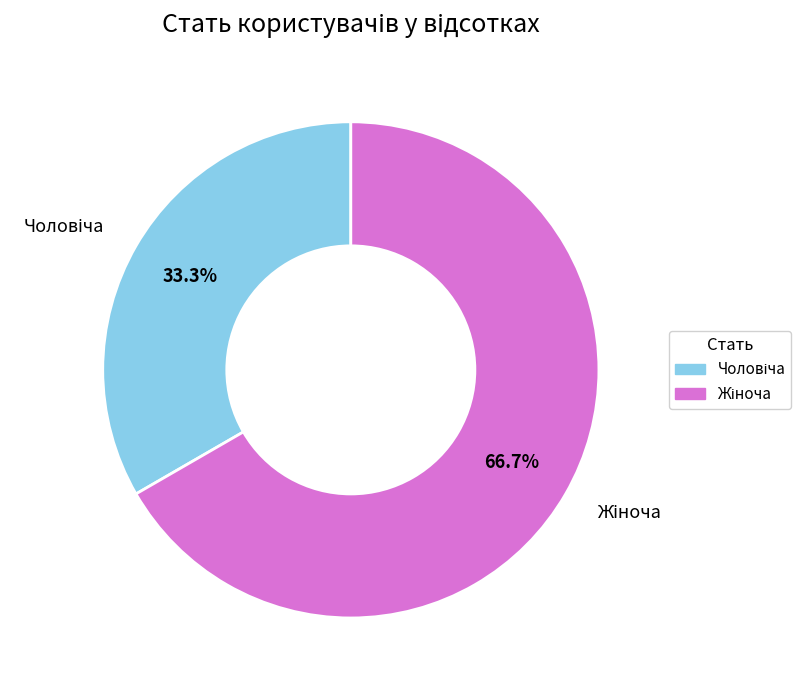

Is there a majority slice in this chart?

Yes